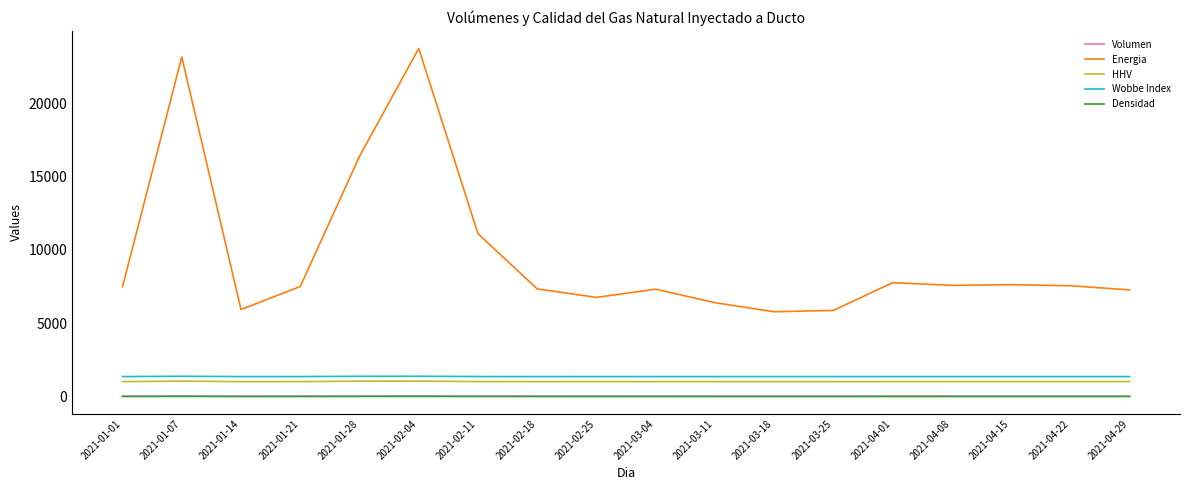

Which category has the highest value across all series?

2021-02-04